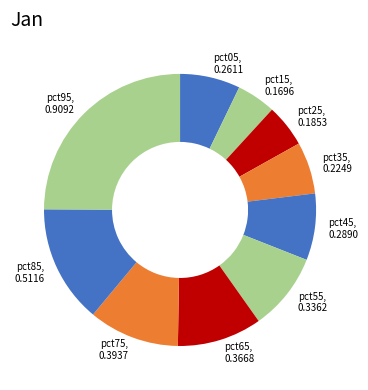

Do pct05 and pct35 together represent more than half of the pie?

No